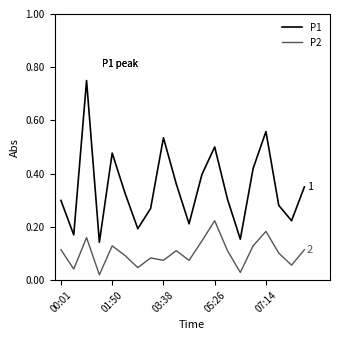

Is this an area chart (filled region under the line)?

No